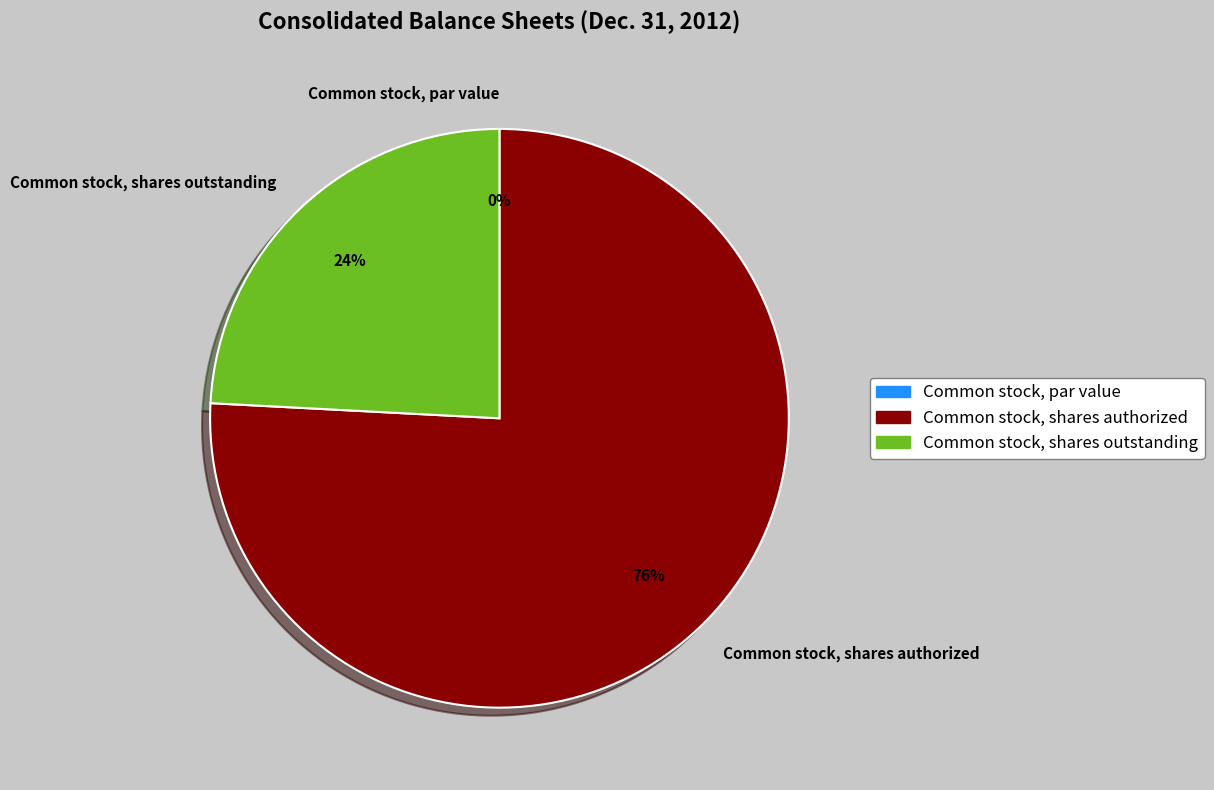

To the nearest percent, what is the difference between the Common stock, par value and Common stock, shares authorized slice percentages?

76%